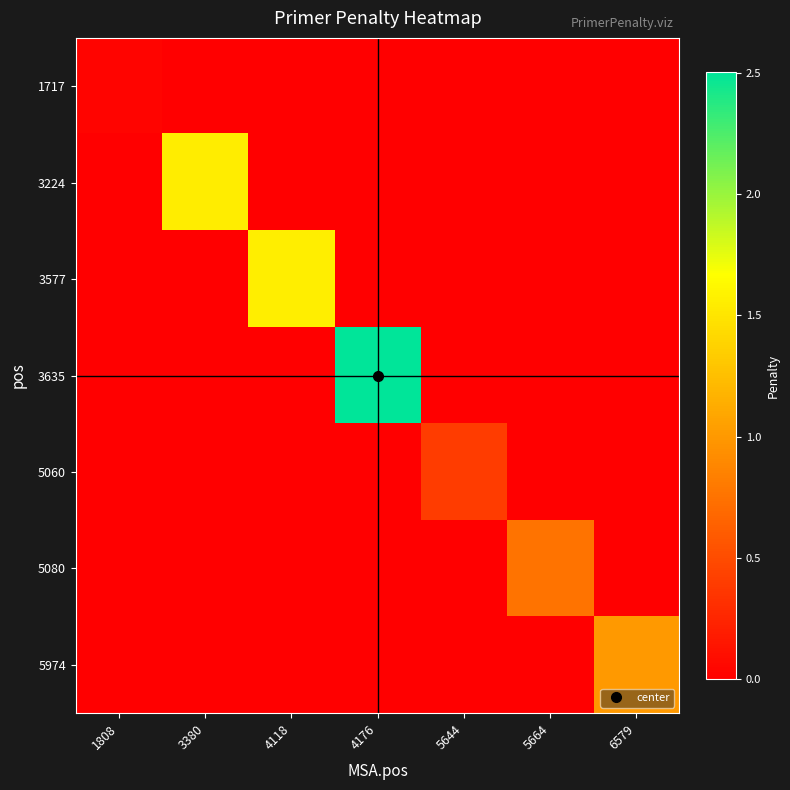

Reading right to left, transcribe all the data shown in this chart.

1717: 6579=0.0	5664=0.0	5644=0.0	4176=0.0	4118=0.0	3380=0.0	1808=0.0
3224: 6579=0.0	5664=0.0	5644=0.0	4176=0.0	4118=0.0	3380=1.6	1808=0.0
3577: 6579=0.0	5664=0.0	5644=0.0	4176=0.0	4118=1.6	3380=0.0	1808=0.0
3635: 6579=0.0	5664=0.0	5644=0.0	4176=2.5	4118=0.0	3380=0.0	1808=0.0
5060: 6579=0.0	5664=0.0	5644=0.4	4176=0.0	4118=0.0	3380=0.0	1808=0.0
5080: 6579=0.0	5664=0.8	5644=0.0	4176=0.0	4118=0.0	3380=0.0	1808=0.0
5974: 6579=1.0	5664=0.0	5644=0.0	4176=0.0	4118=0.0	3380=0.0	1808=0.0